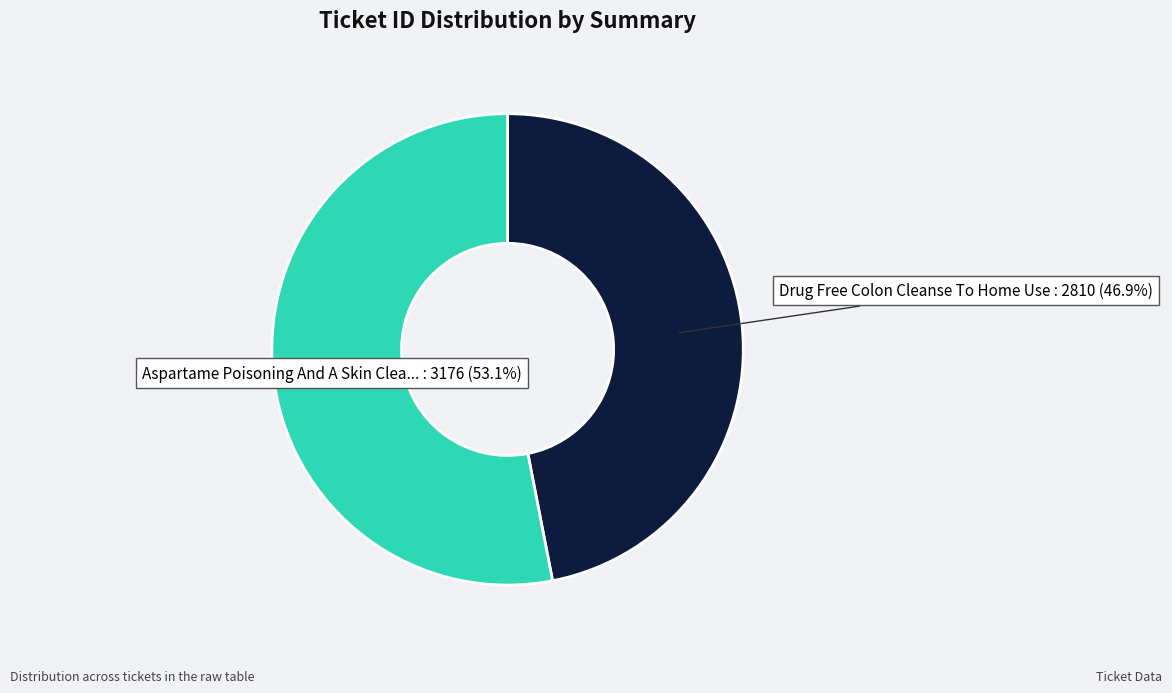

How many segments does this pie chart have?

2